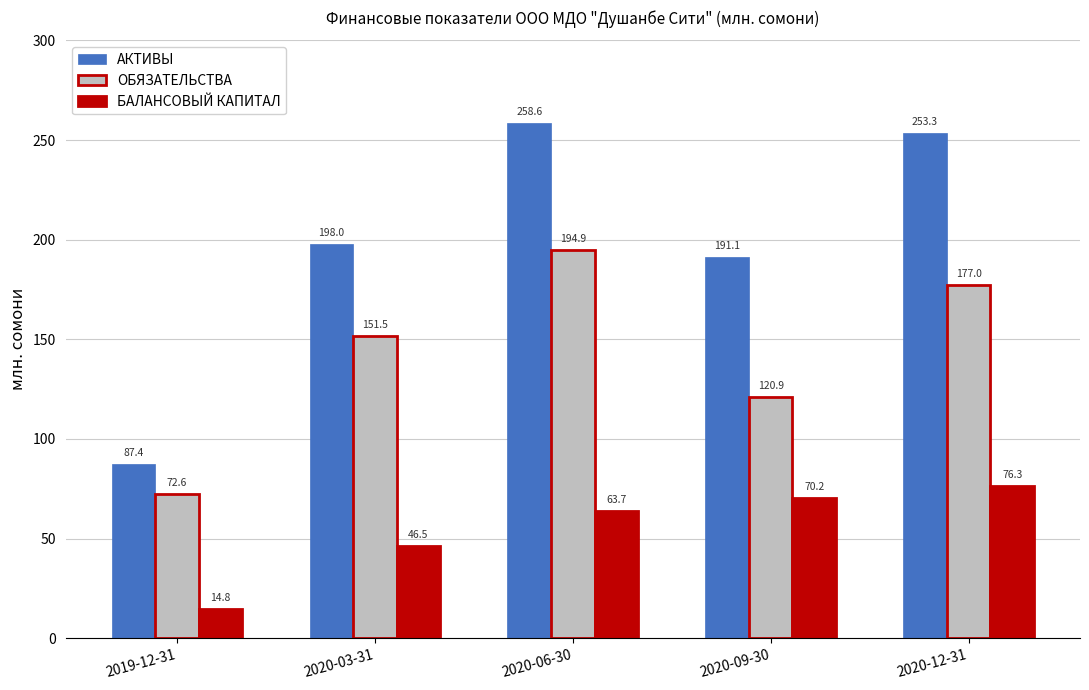

Where is БАЛАНСОВЫЙ КАПИТАЛ nearest to the value 45?

2020-03-31